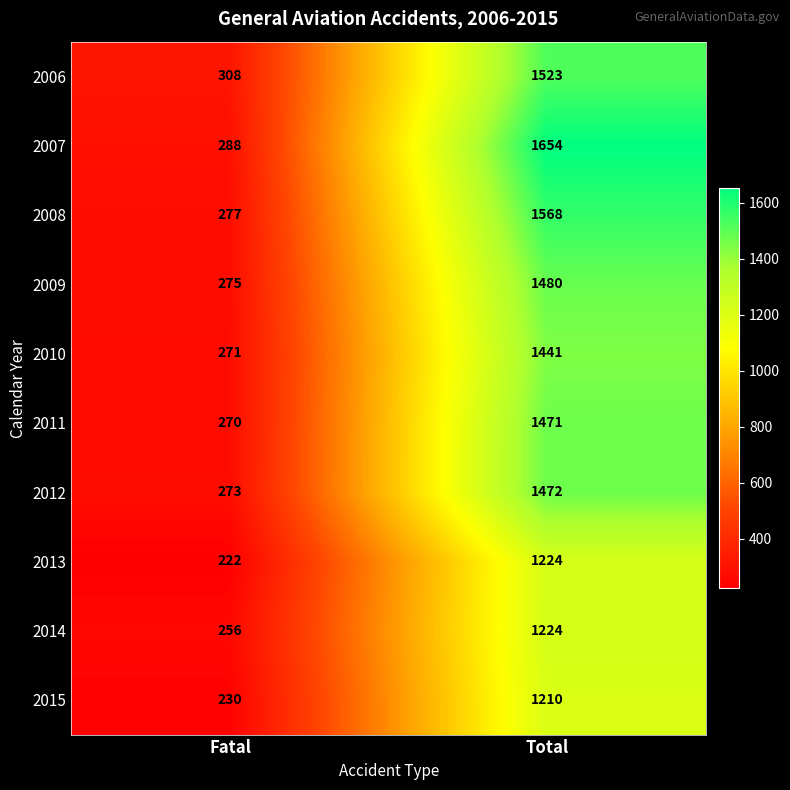

What is the difference between the 2014 values at Fatal and Total?

968